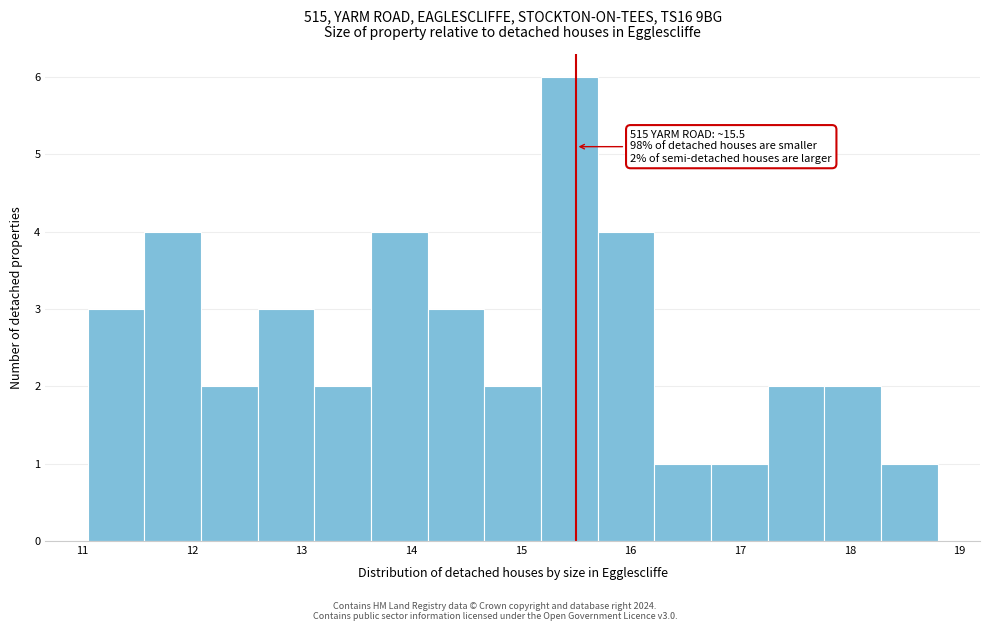

Which range on the x-axis has the tallest bar?

15.2 to 15.7